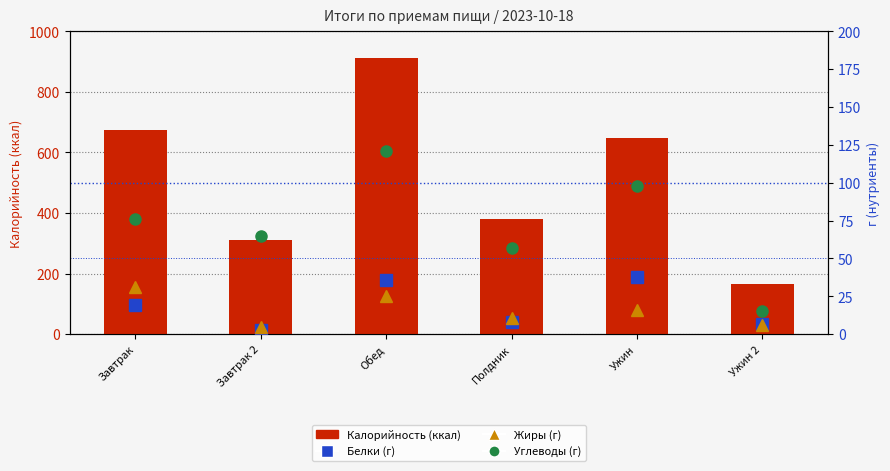

Where does the Жиры series first go above 16?

Завтрак